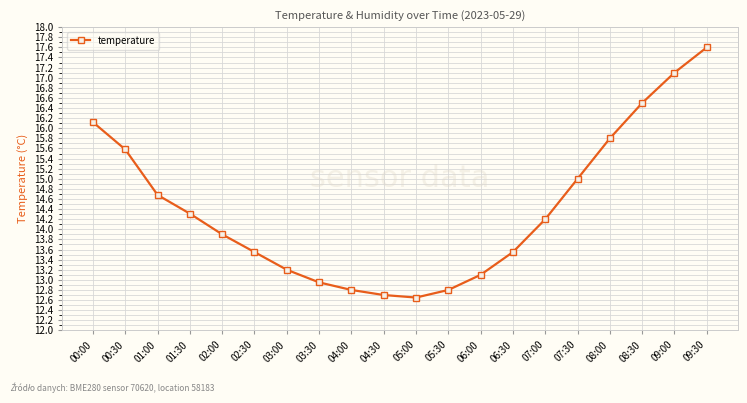

What position from the right is 00:30?

19